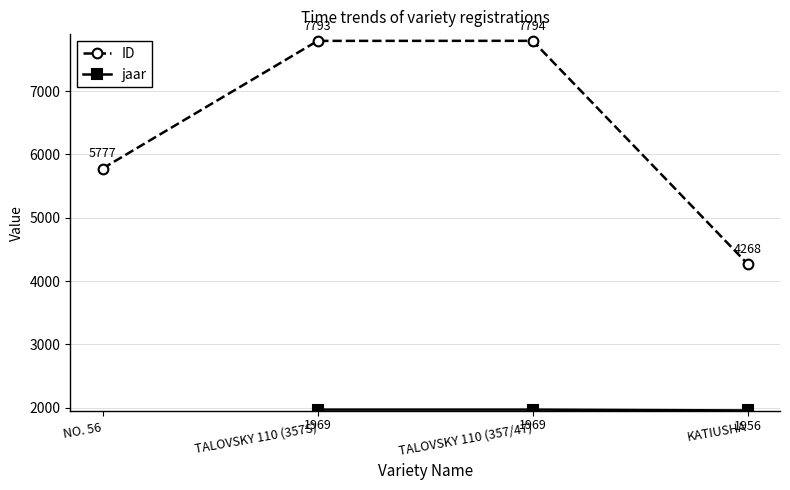

True or false: ID and jaar intersect in this chart.

False